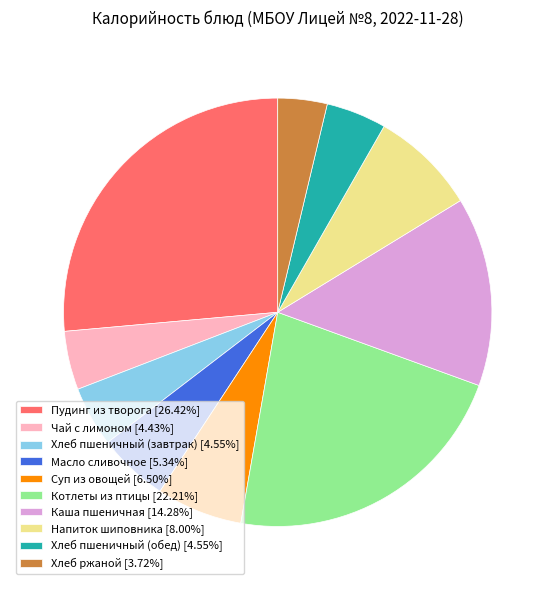

Which slice is the largest?

Пудинг из творога